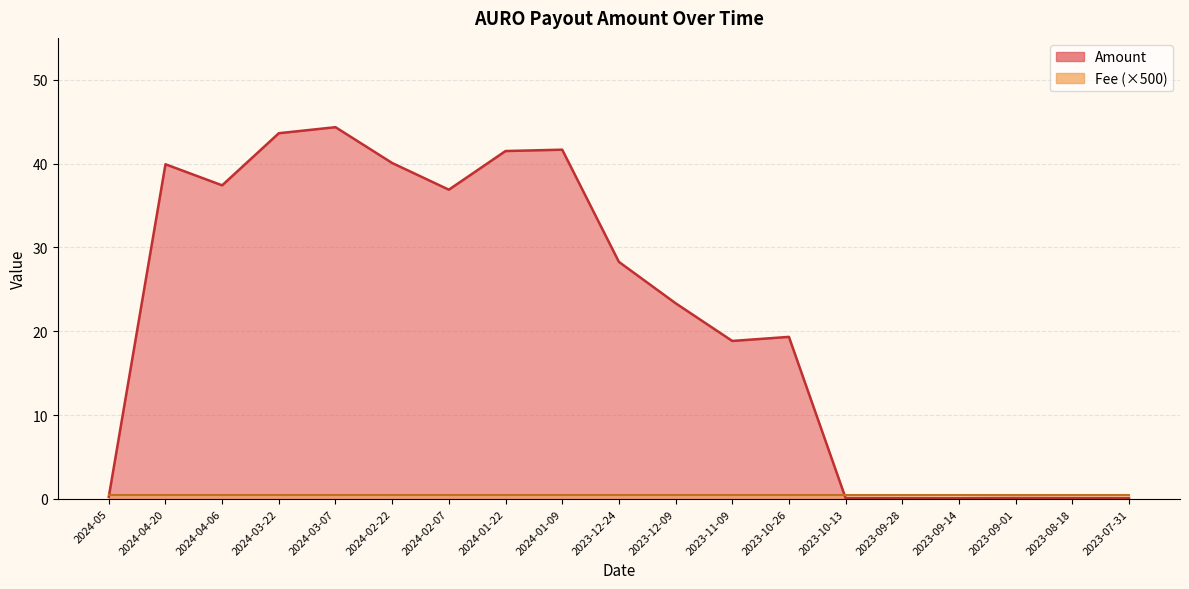

How many points are higher than both their immediate neighbors (excluding endpoints)?

5